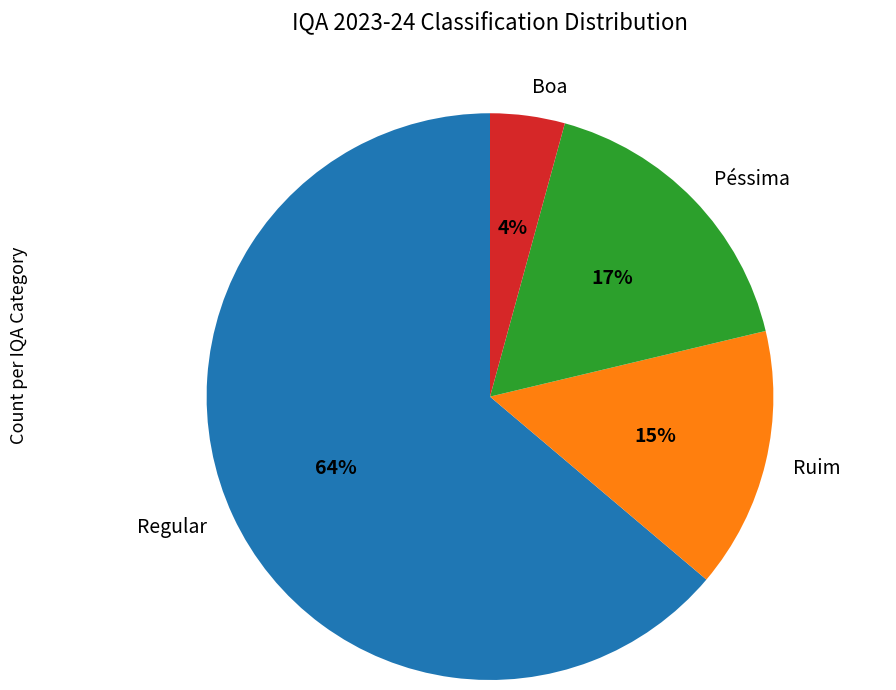

Do Regular and Boa together represent more than half of the pie?

Yes